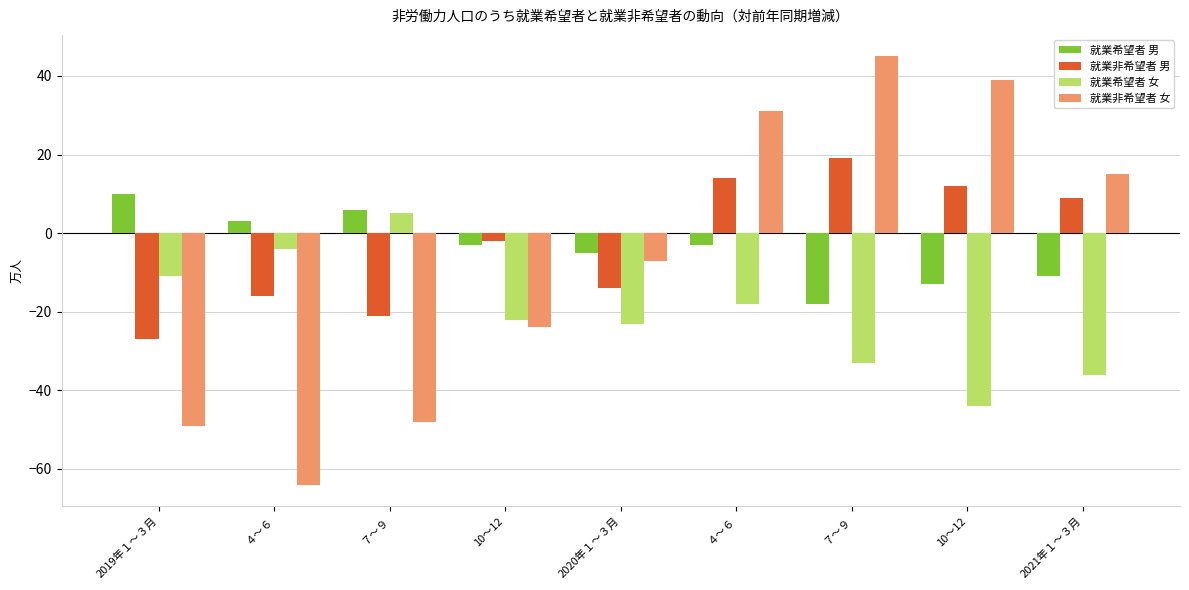

What is the greatest value displayed?

45